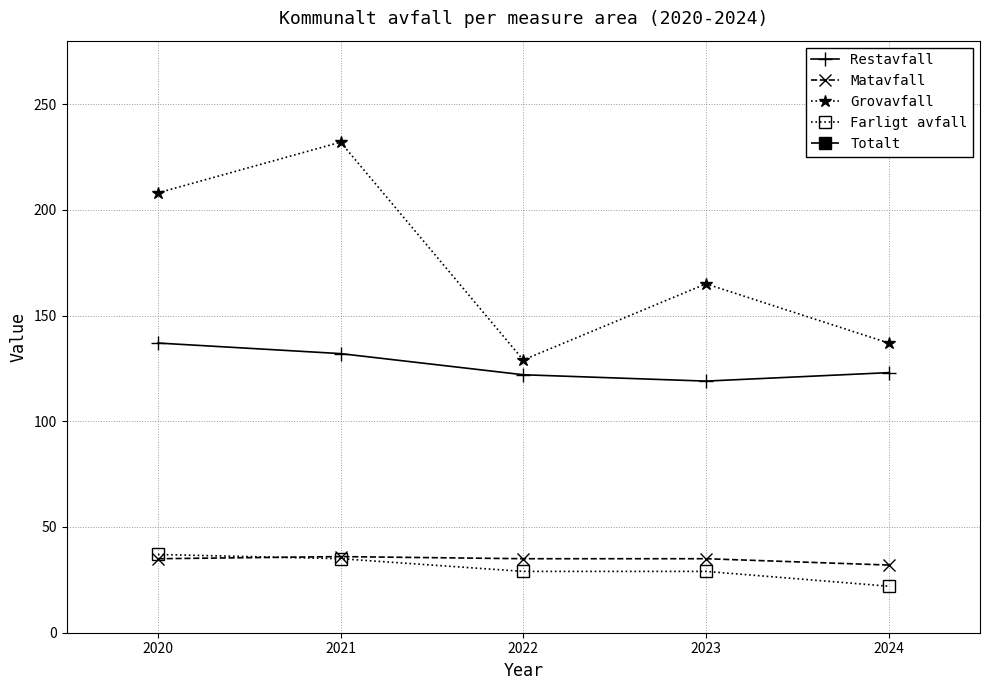

True or false: Grovavfall and Matavfall intersect in this chart.

False